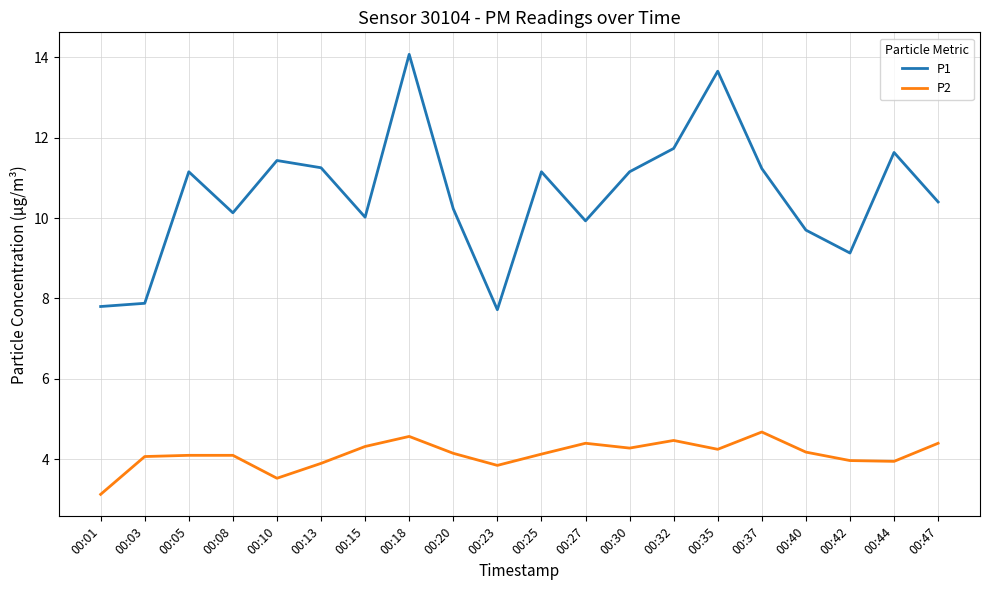

Which series has the largest range (max minus min)?

P1